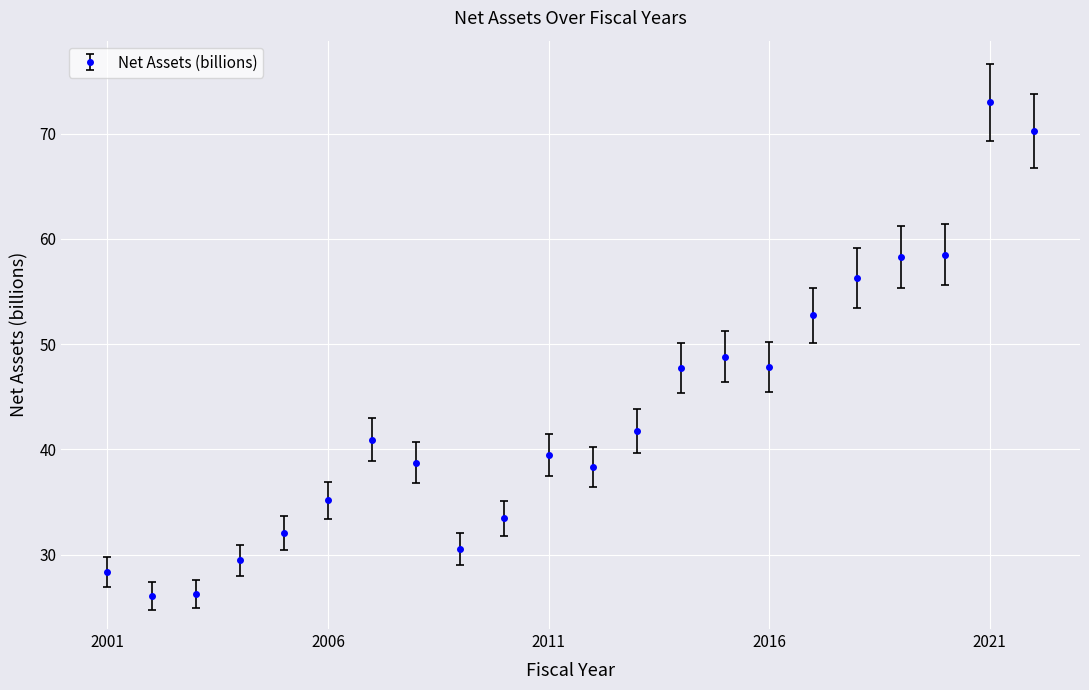

True or false: there are more than 0 points higher than both neighbors.

True